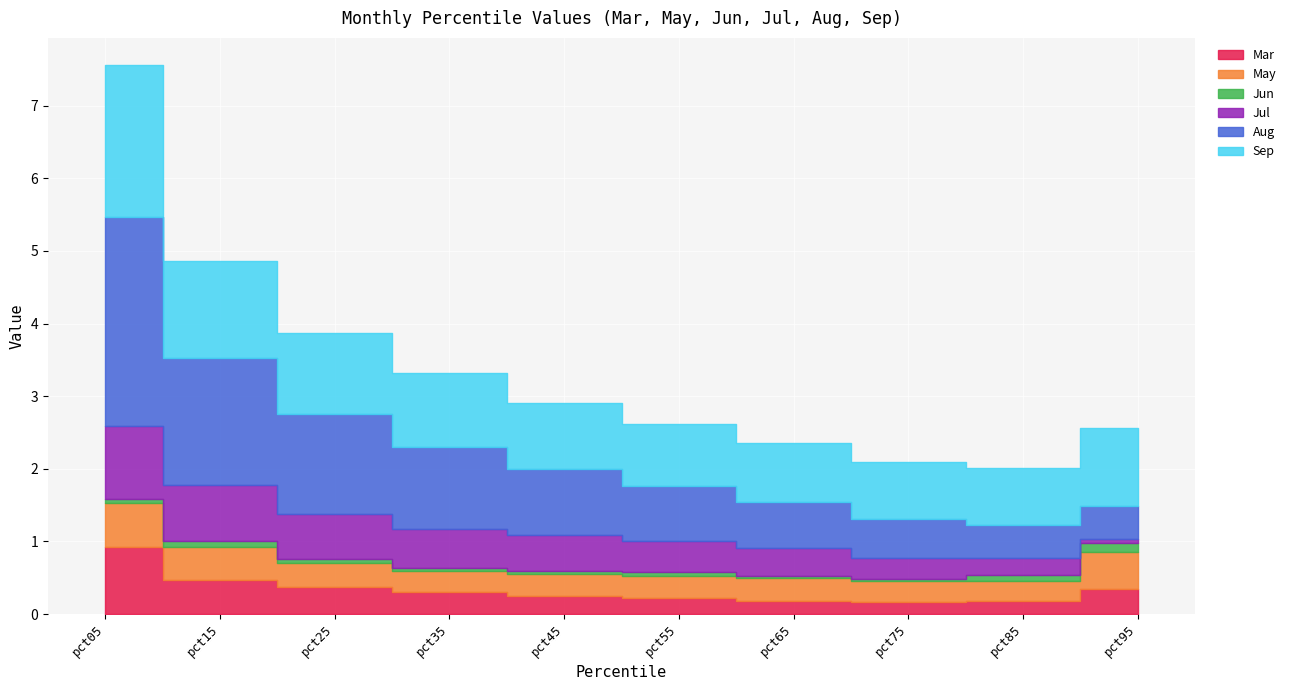

At how many categories does at least one series exceed 1?

5